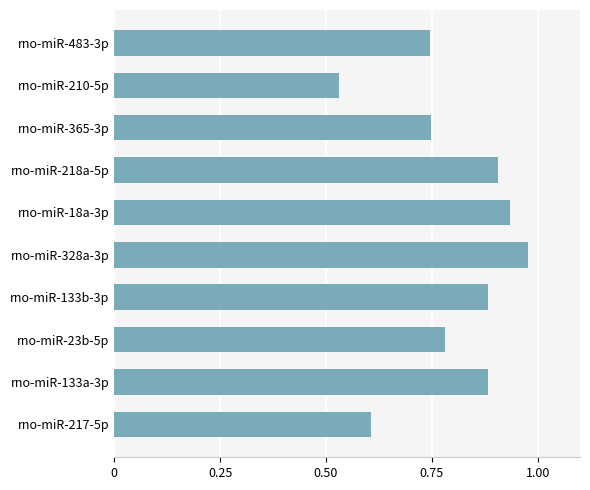

Which label corresponds to the largest value in the chart?

rno-miR-328a-3p